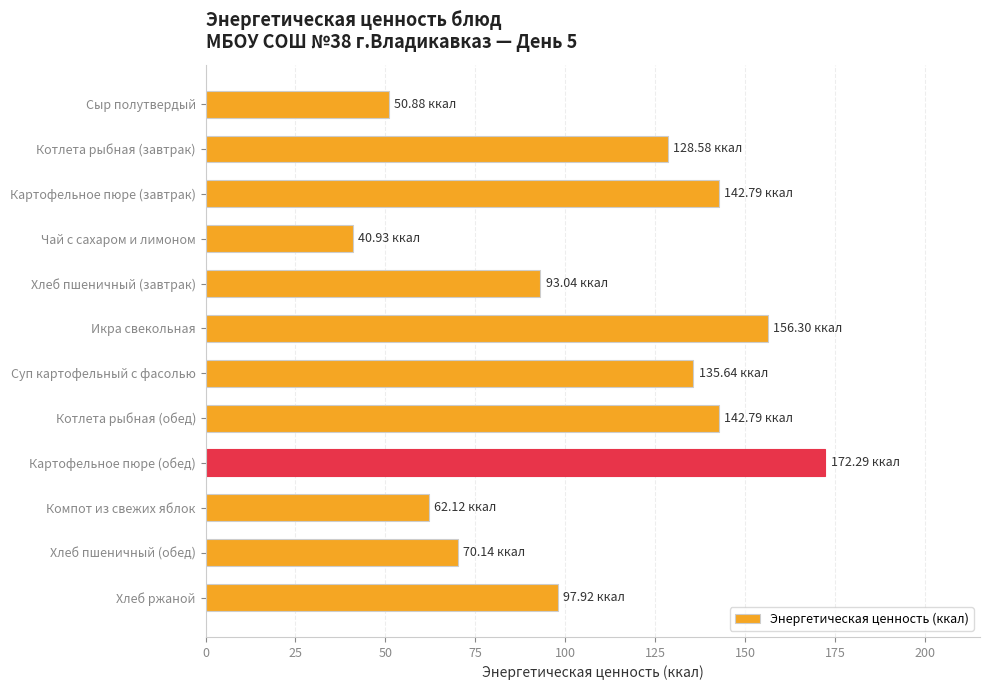

What is the difference between the maximum and minimum values?

131.4